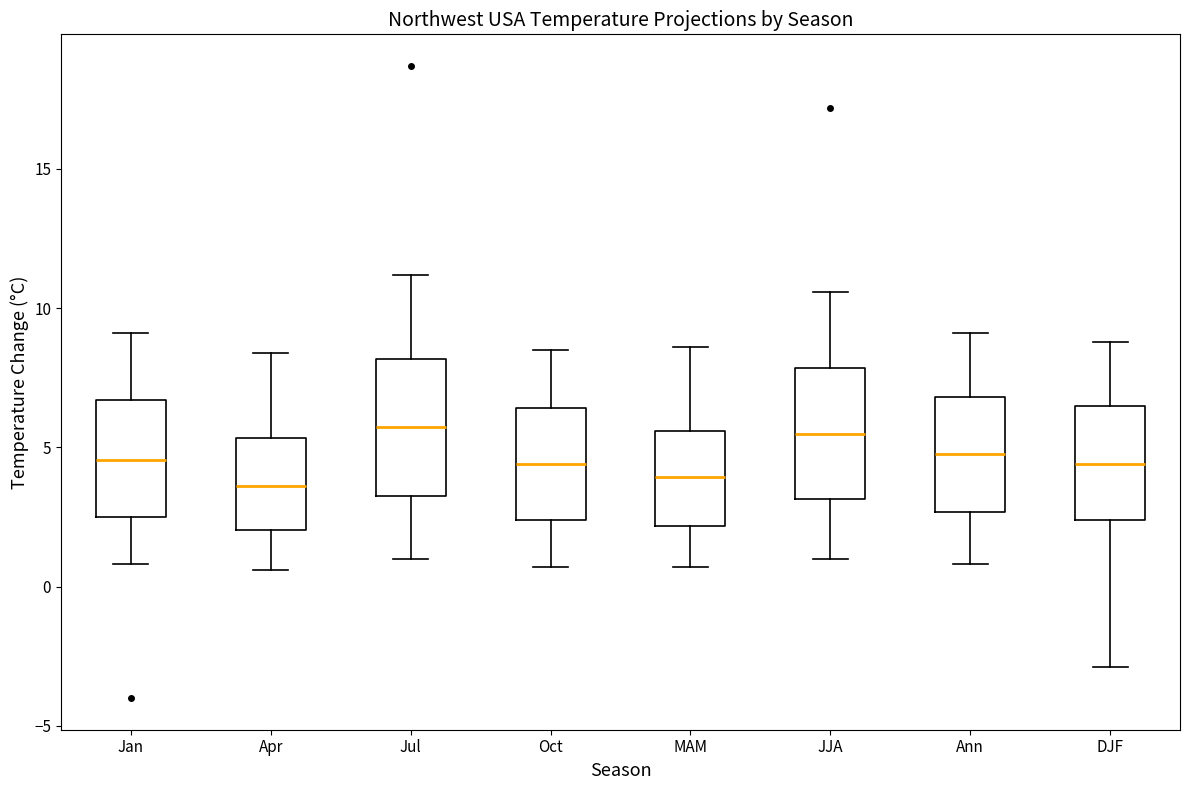

Reading left to right, transcribe this box plot: for each box, give where its median line is, the range the box spans, and where its two whiskers end, as read against the y-axis. The values are not printed on the chart, so give them approximately, as read against the axis.

Jan: median 4.5, box 2.5 to 6.5, whiskers 1.0 to 9.0
Apr: median 3.5, box 2.0 to 5.5, whiskers 0.5 to 8.5
Jul: median 6.0, box 3.5 to 8.0, whiskers 1.0 to 11.0
Oct: median 4.5, box 2.5 to 6.5, whiskers 0.5 to 8.5
MAM: median 4.0, box 2.0 to 5.5, whiskers 0.5 to 8.5
JJA: median 5.5, box 3.0 to 8.0, whiskers 1.0 to 10.5
Ann: median 5.0, box 2.5 to 7.0, whiskers 1.0 to 9.0
DJF: median 4.5, box 2.5 to 6.5, whiskers -3.0 to 9.0